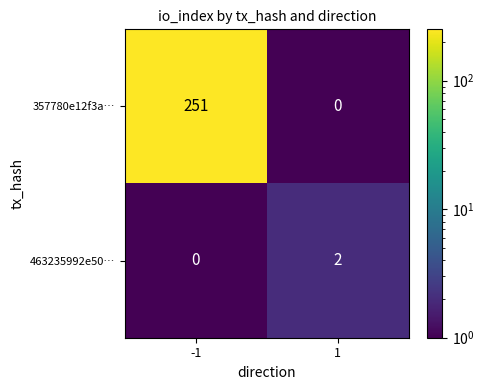

Which series changed the most between -1 and 1?

357780e12f3a…